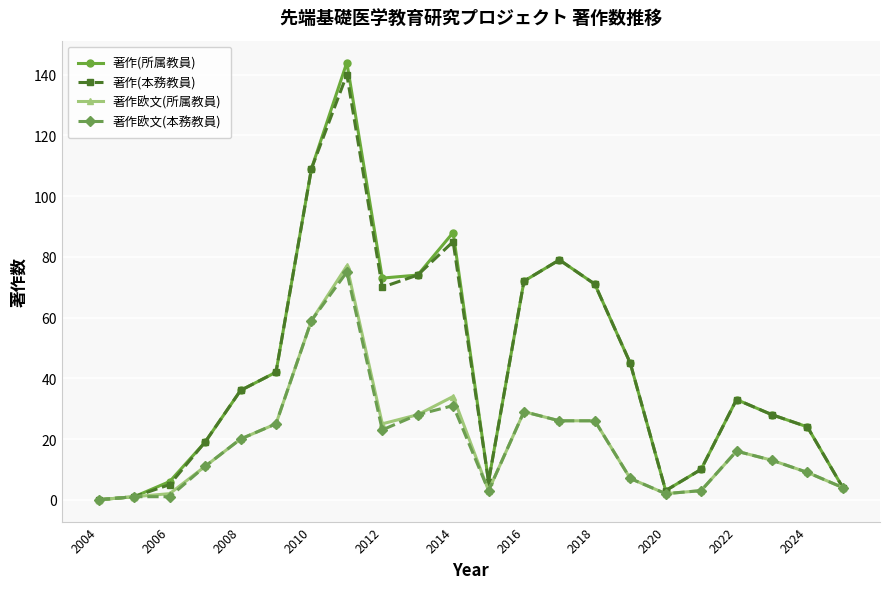

True or false: 著作(所属教員) has more than 2 interior local peaks.

True